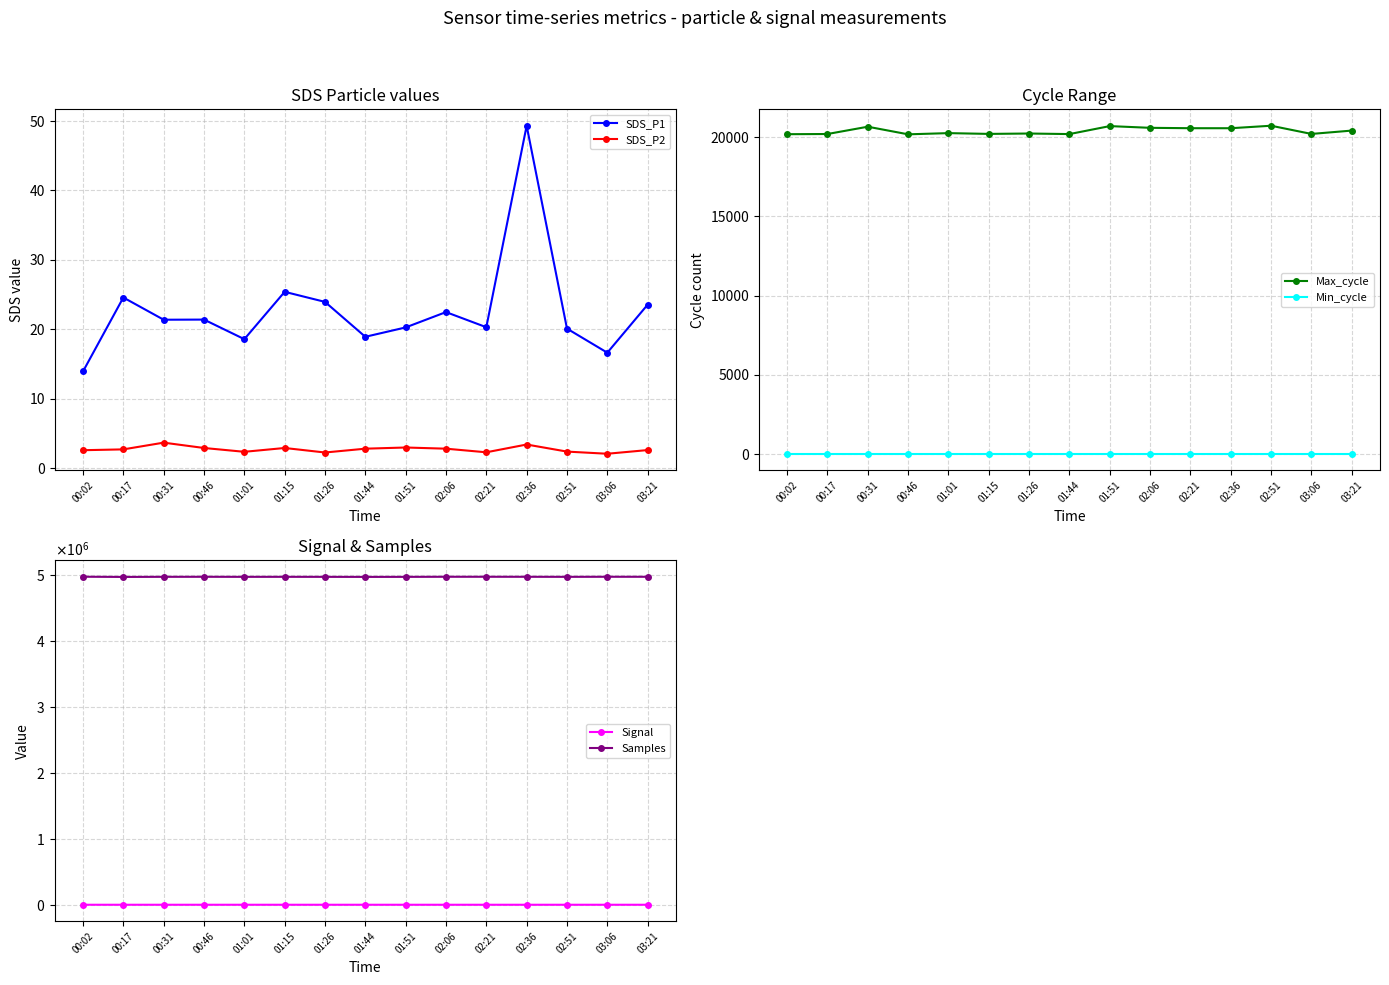

Between 03:21 and 01:51, which is larger?

03:21